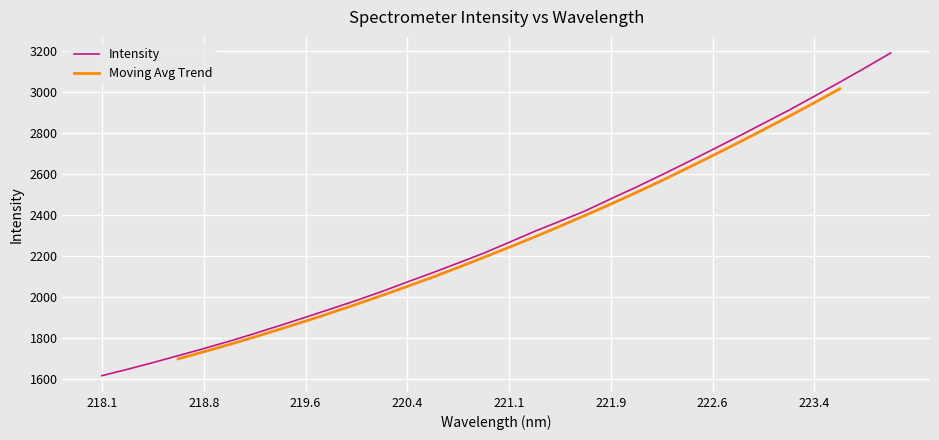

What is the maximum value shown in the chart?

3188.1